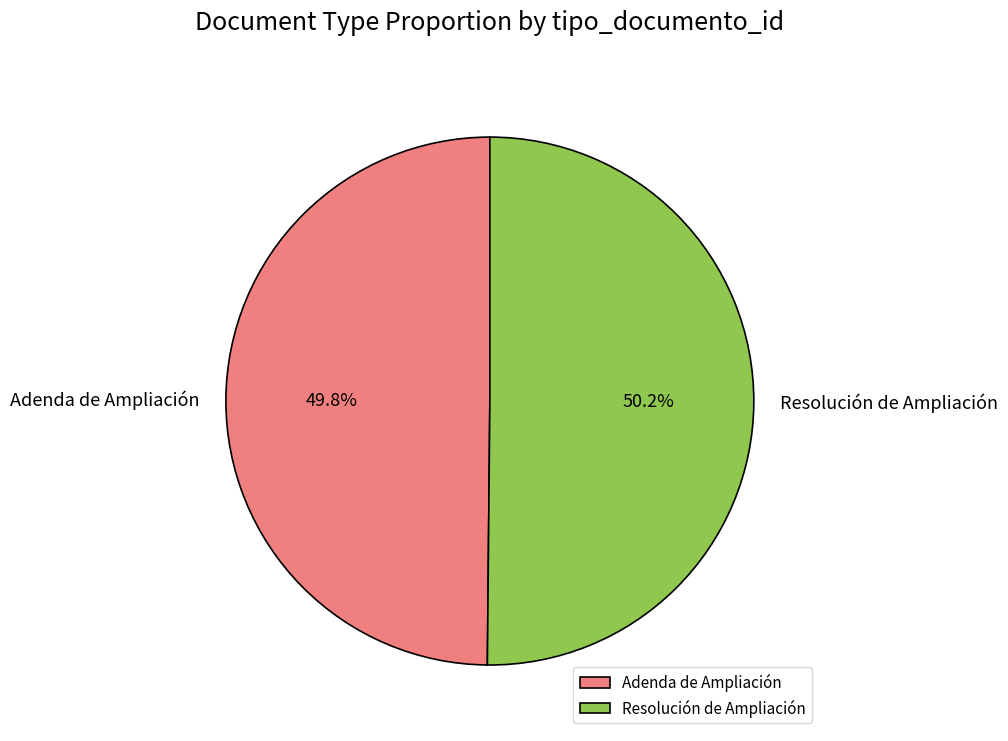

Does any single category account for the majority?

Yes